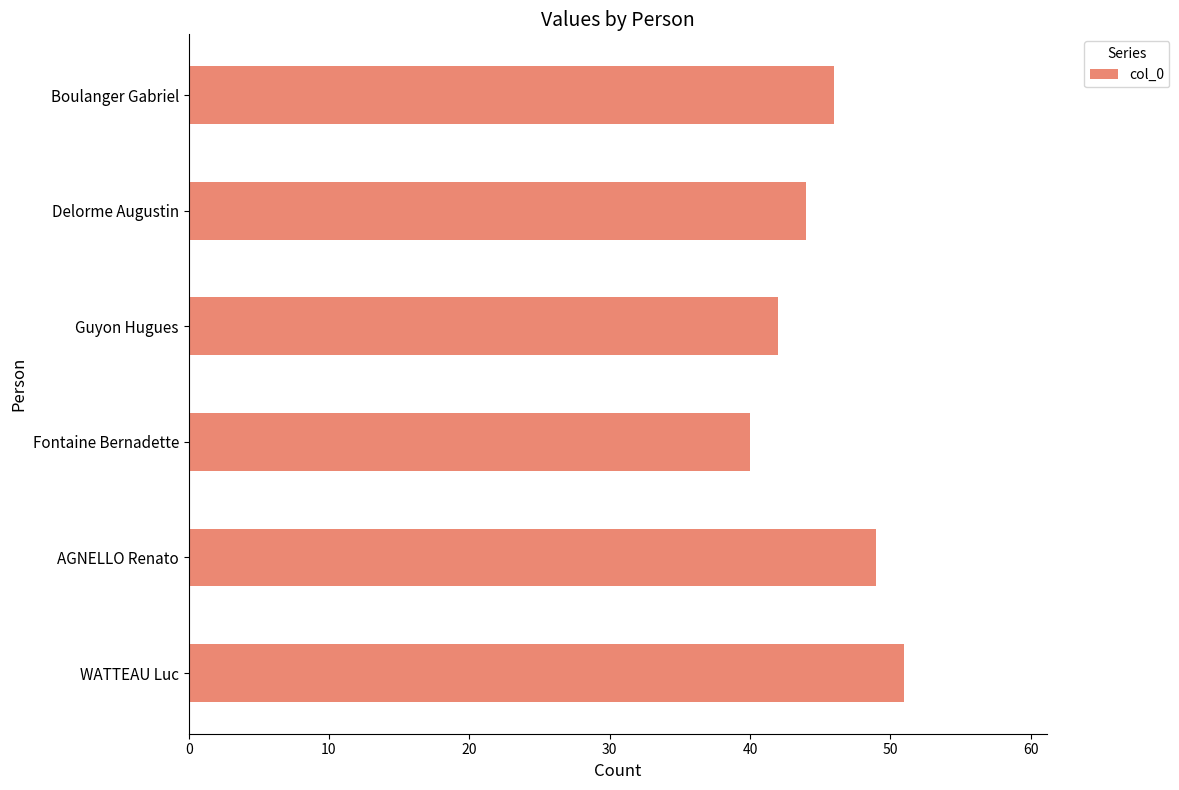

How many values are between 42 and 49?

4